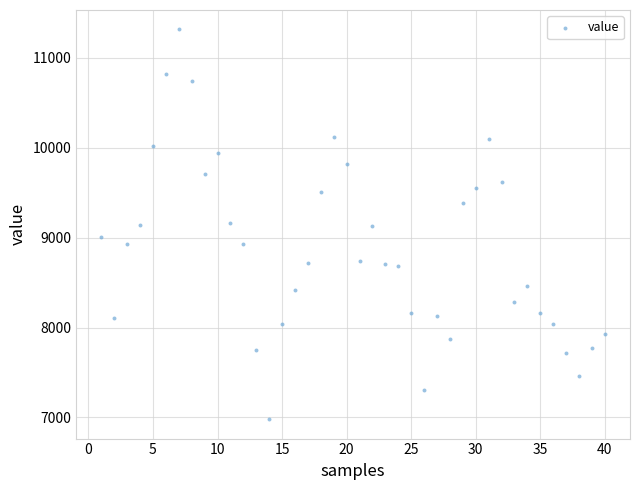

What is the range of Y values (max minus min)?

4336